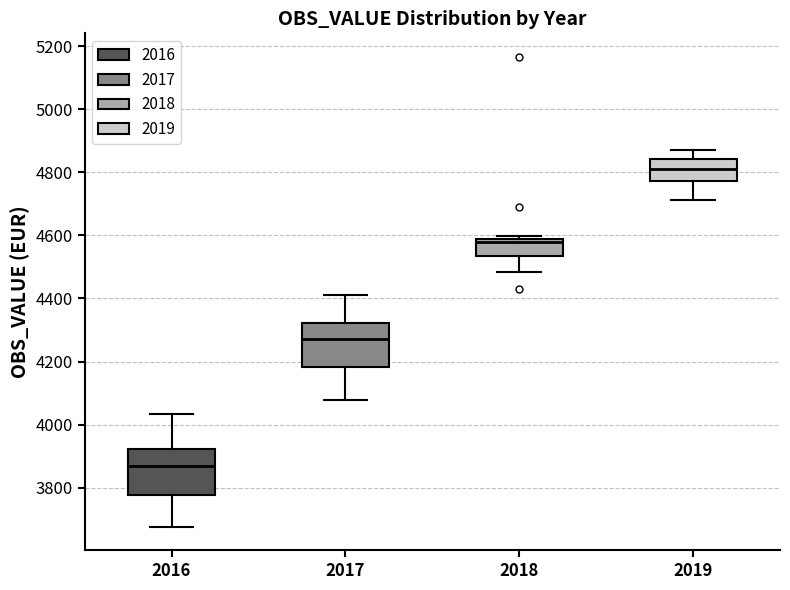

Reading left to right, read every box against the y-axis: the position of its median line, the range the box covers, and the ends of its whiskers. The values are not printed on the chart, so give them approximately, as read against the axis.

2016: median 3880, box 3780 to 3920, whiskers 3680 to 4040
2017: median 4280, box 4180 to 4320, whiskers 4080 to 4420
2018: median 4580 (just below the box's upper edge), box 4540 to 4580, whiskers 4480 to 4600
2019: median 4820, box 4780 to 4840, whiskers 4720 to 4860